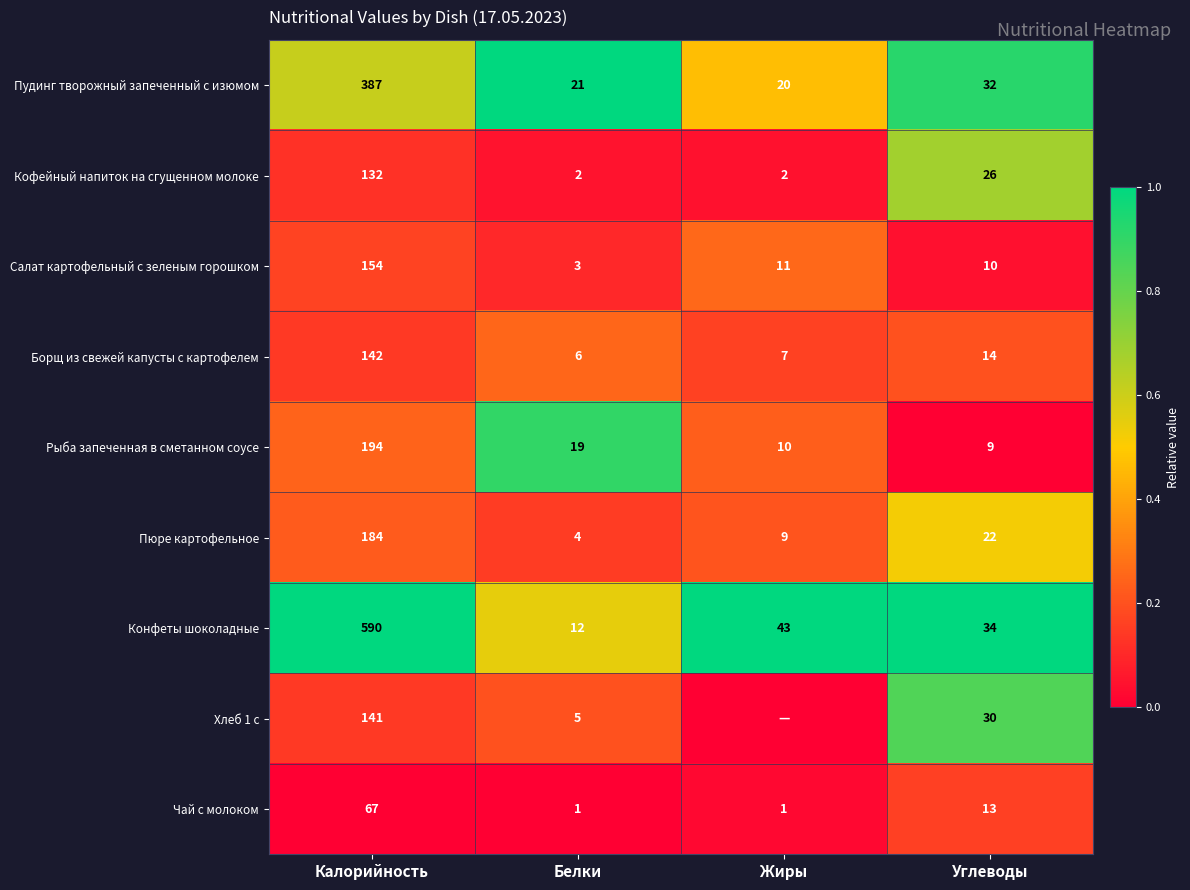

At Углеводы, list the series in order from smallest to largest.

Рыба запеченная в сметанном соусе, Салат картофельный с зеленым горошком, Чай с молоком, Борщ из свежей капусты с картофелем, Пюре картофельное, Кофейный напиток на сгущенном молоке, Хлеб 1 с, Пудинг творожный запеченный с изюмом, Конфеты шоколадные